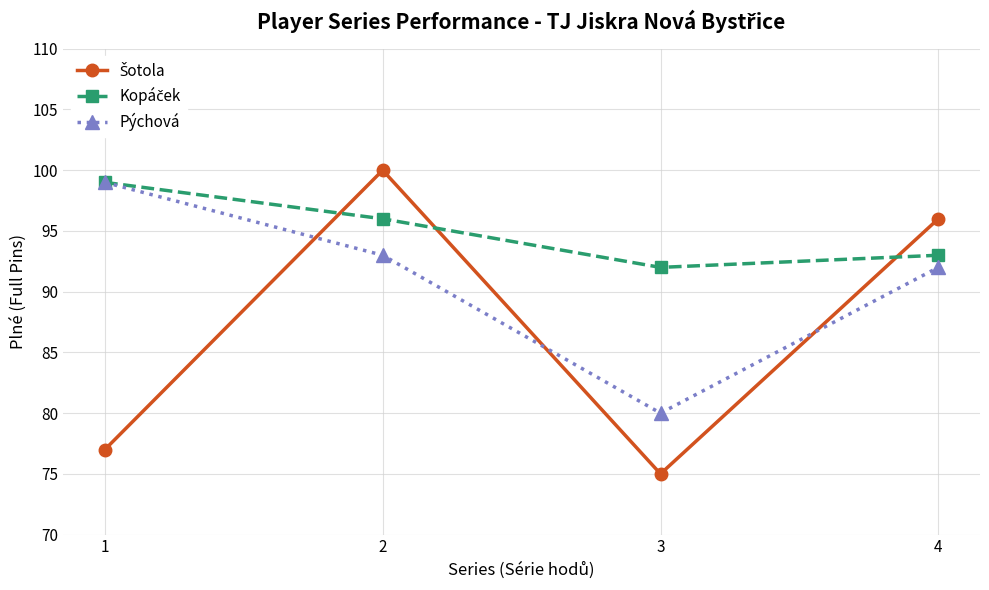

Is it true that Pýchová equals 135 at 1?

False